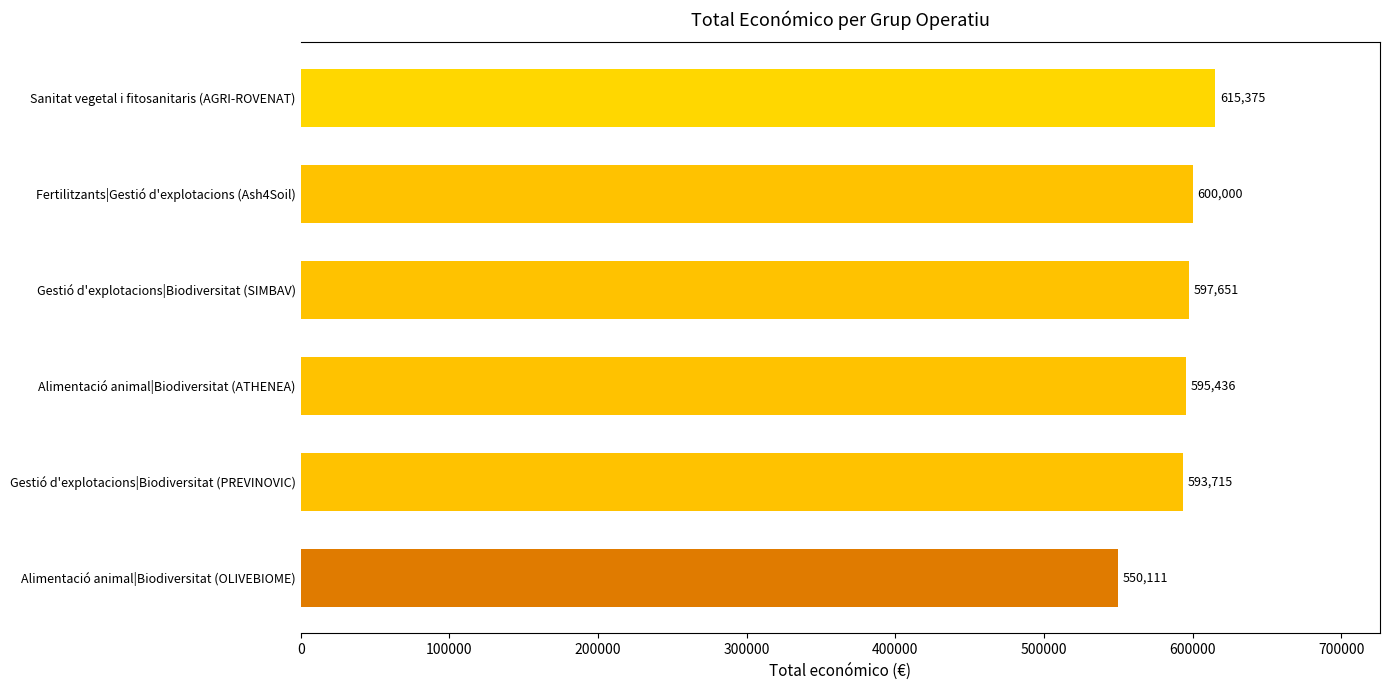

Rank the categories by value from highest to lowest.

Sanitat vegetal i fitosanitaris (AGRI-ROVENAT), Fertilitzants|Gestió d'explotacions (Ash4Soil), Gestió d'explotacions|Biodiversitat (SIMBAV), Alimentació animal|Biodiversitat (ATHENEA), Gestió d'explotacions|Biodiversitat (PREVINOVIC), Alimentació animal|Biodiversitat (OLIVEBIOME)